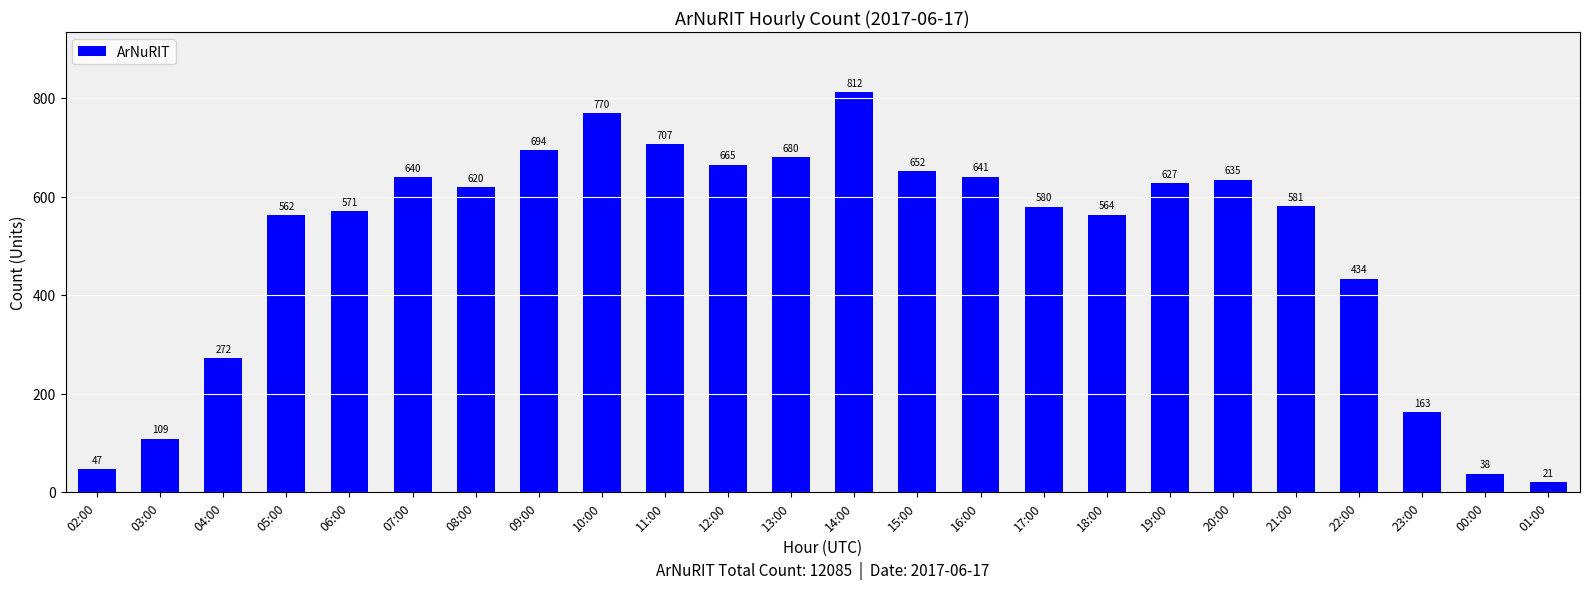

What is the difference between the maximum and minimum values?

791